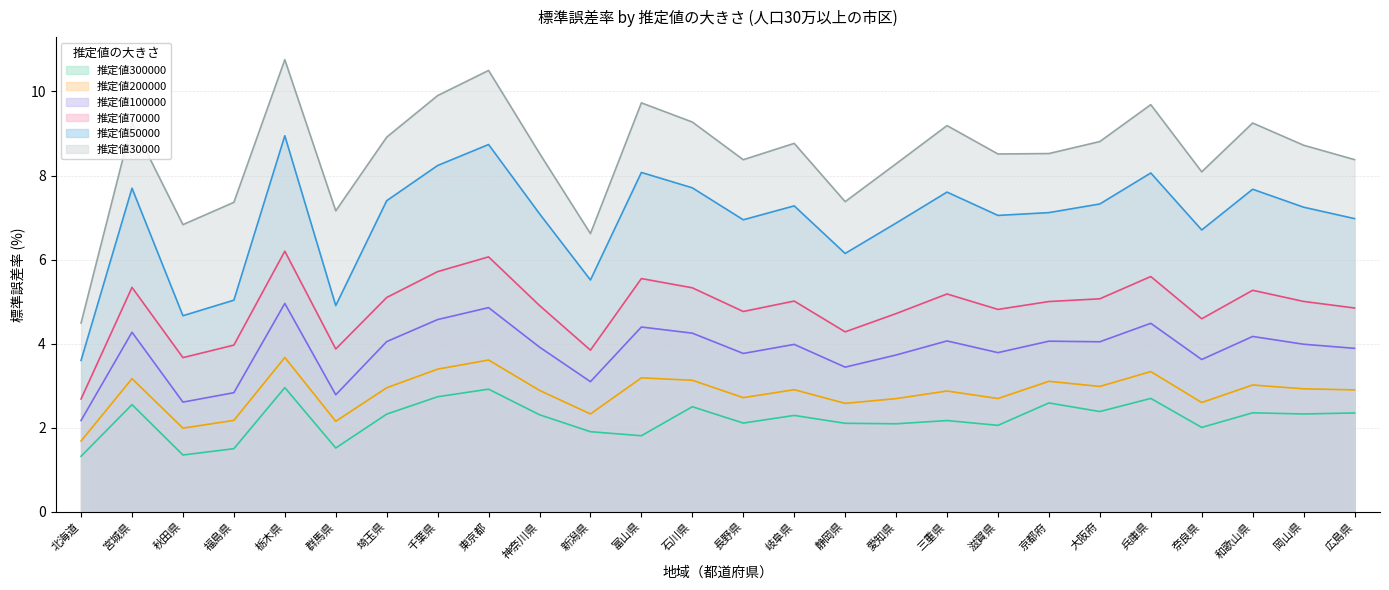

Which series changed the most between 神奈川県 and 兵庫県?

推定値30000